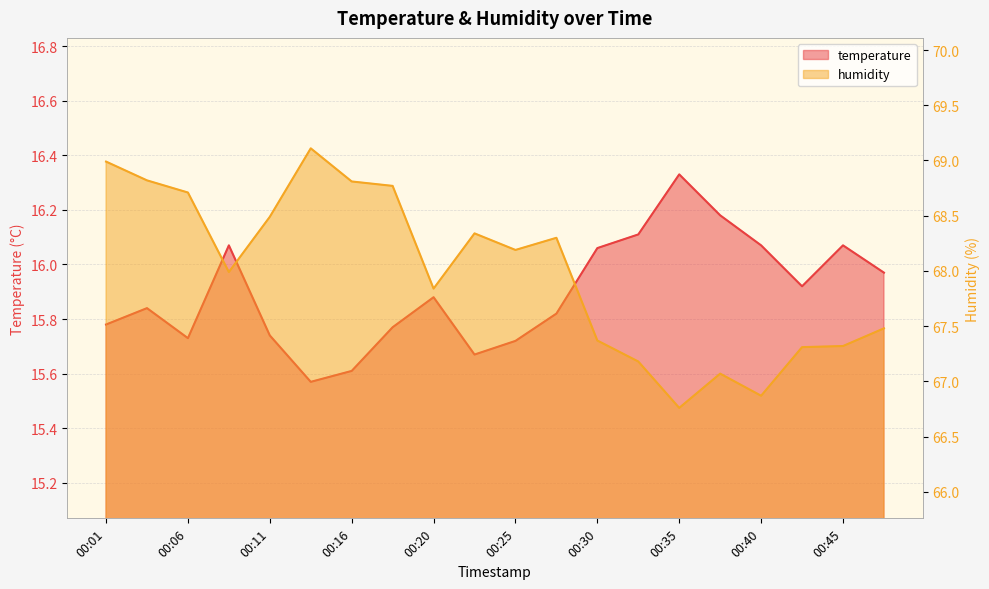

How many data points in humidity are above 68?

10